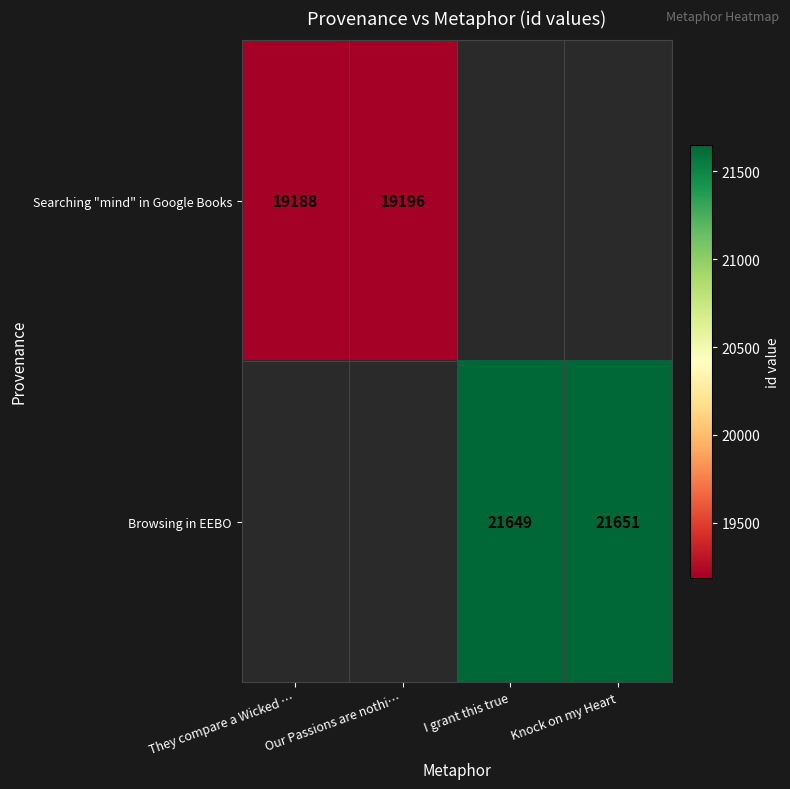

True or false: Searching "mind" in Google Books has a value of 19196 at Our Passions are nothi….

True